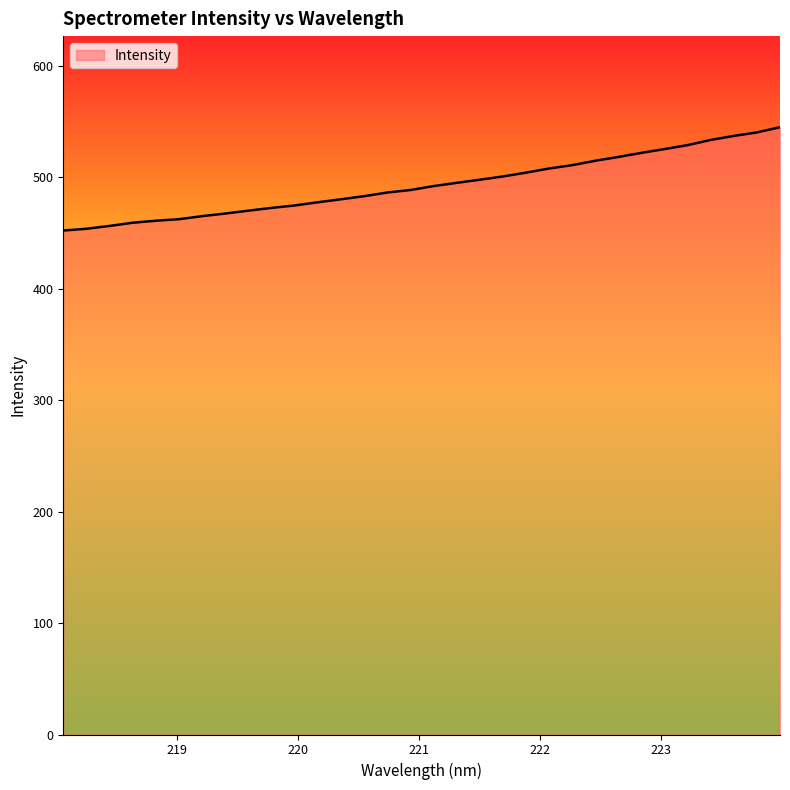

What is the difference between the maximum and minimum values?

92.7